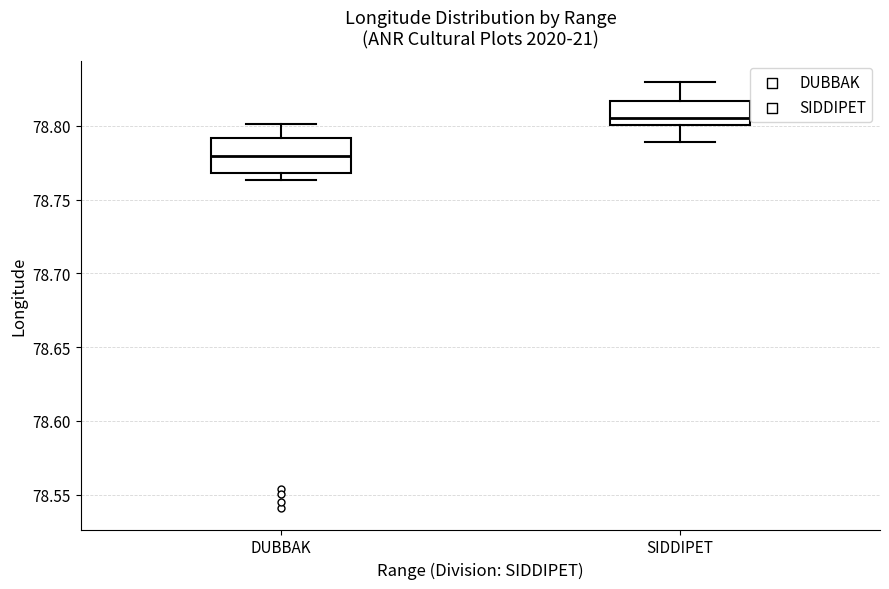

Which box has the lowest median line?

DUBBAK